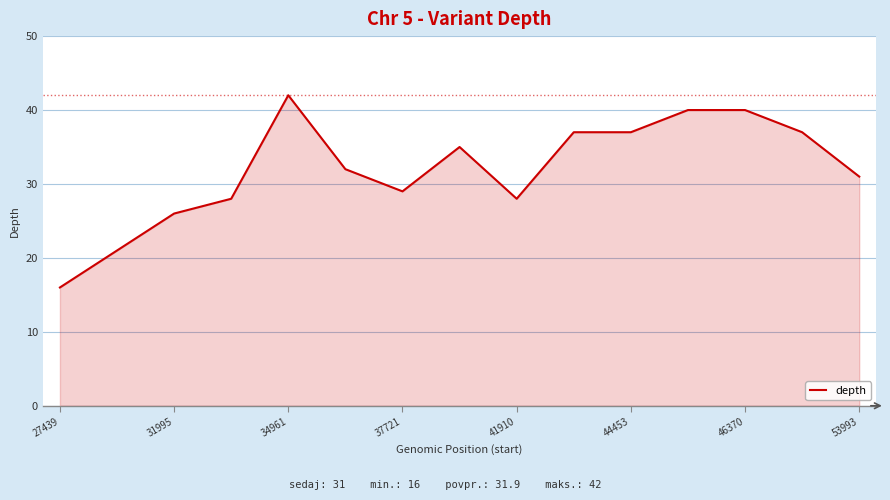

What is the difference between the maximum and minimum values?

26